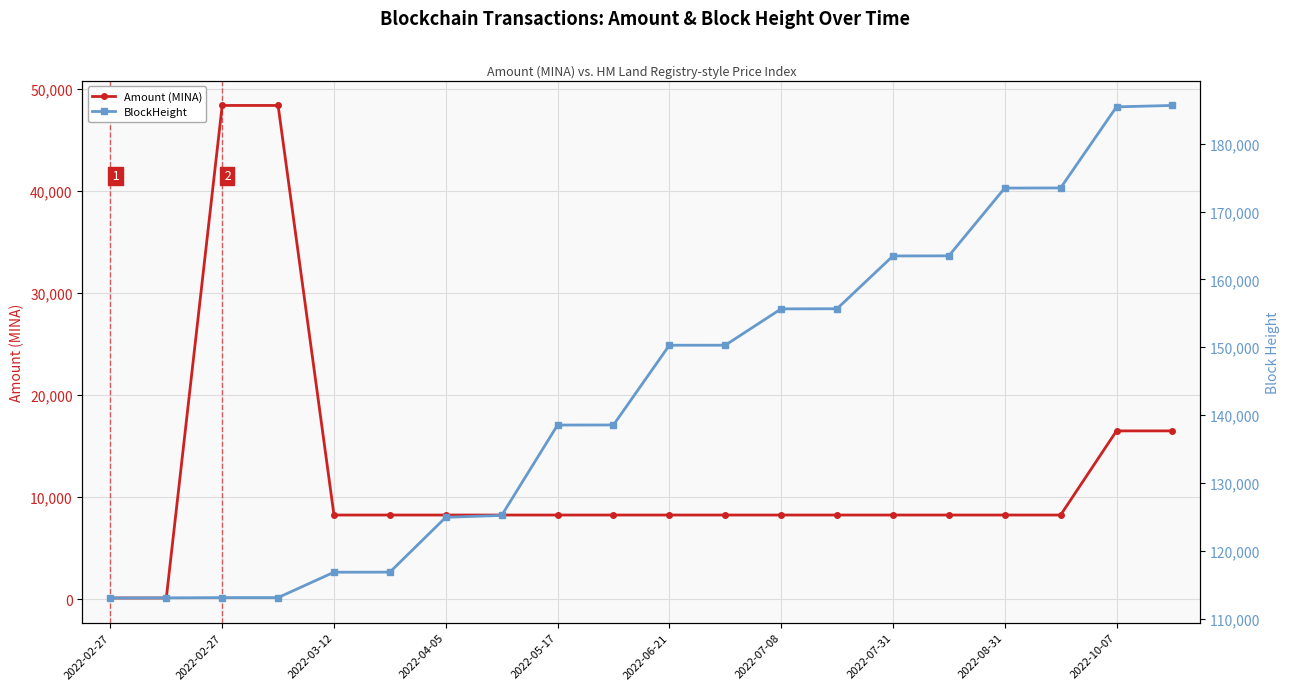

True or false: BlockHeight has more than 1 interior local peaks.

False